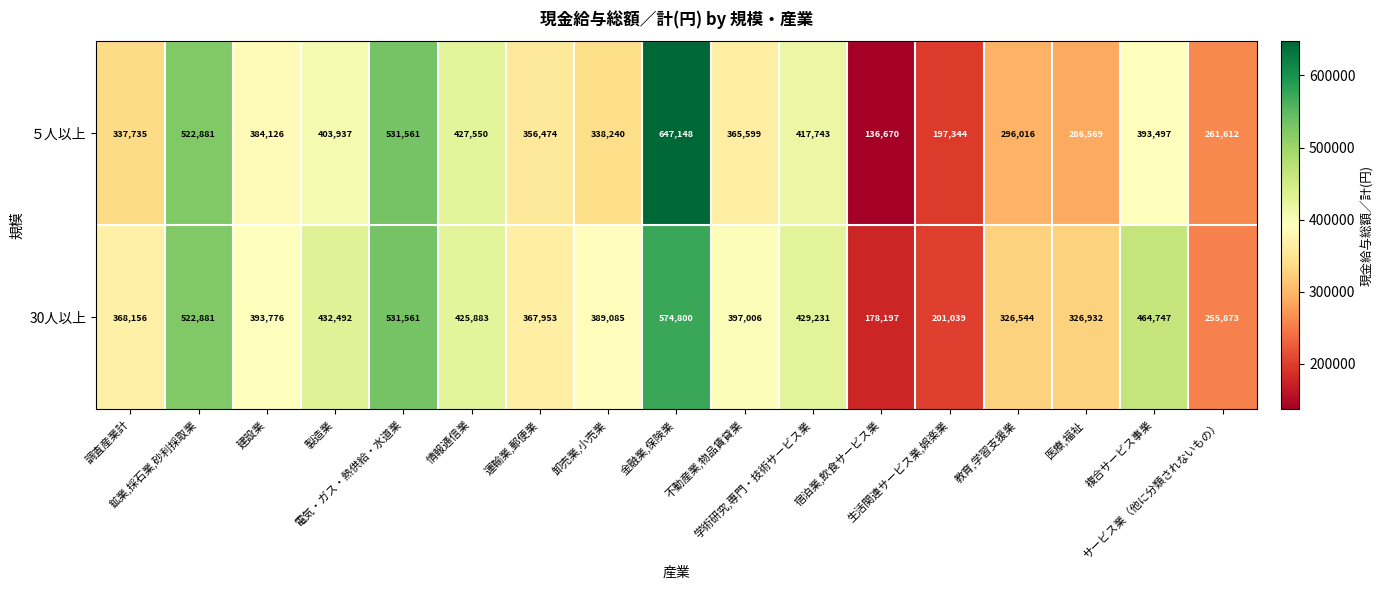

Rank the series by their maximum value, from lowest to highest.

30人以上, ５人以上